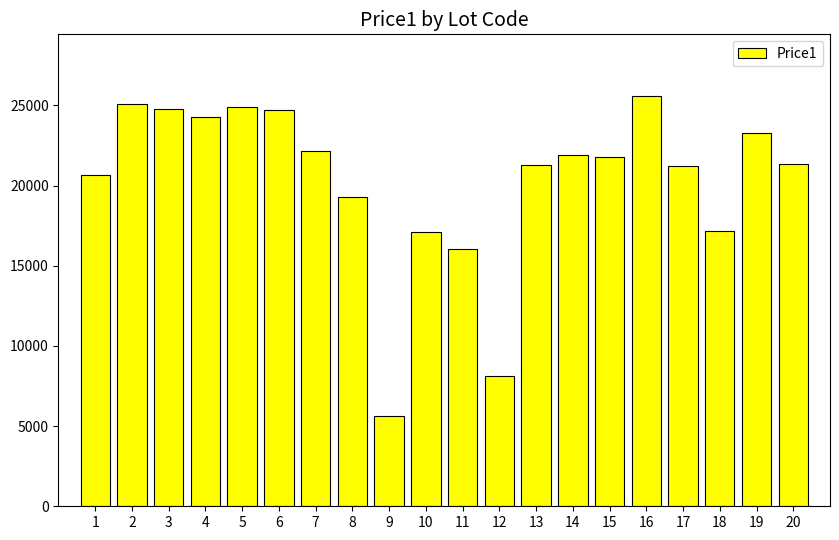

What is the average value?

20317